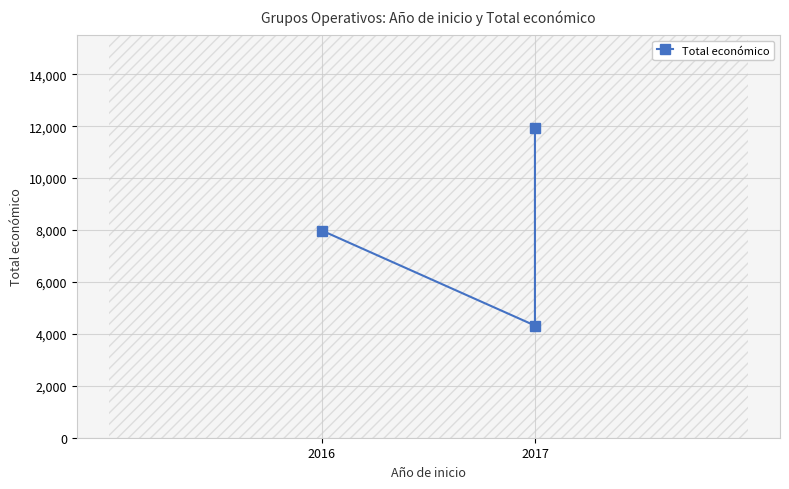

Approximately how many times larger is the value at 2017 compared to 2016?

1.5